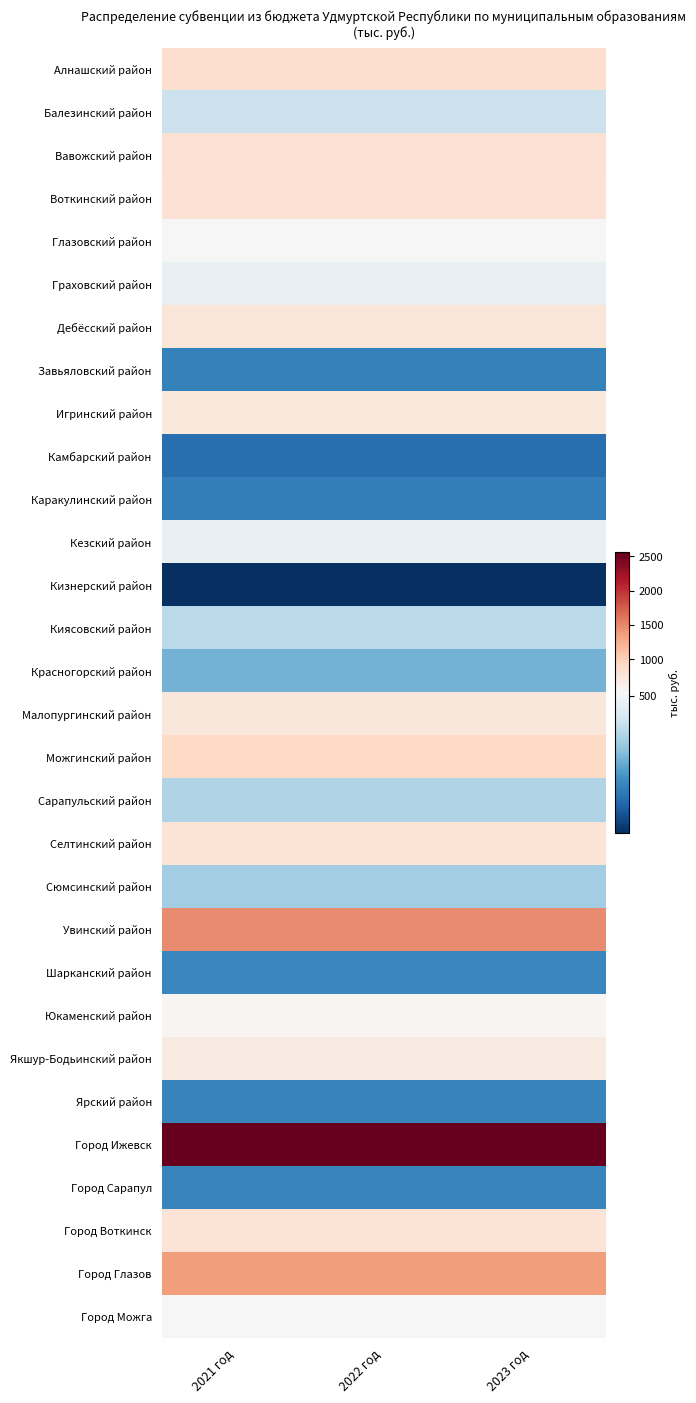

How many distinct data groups are displayed?

30